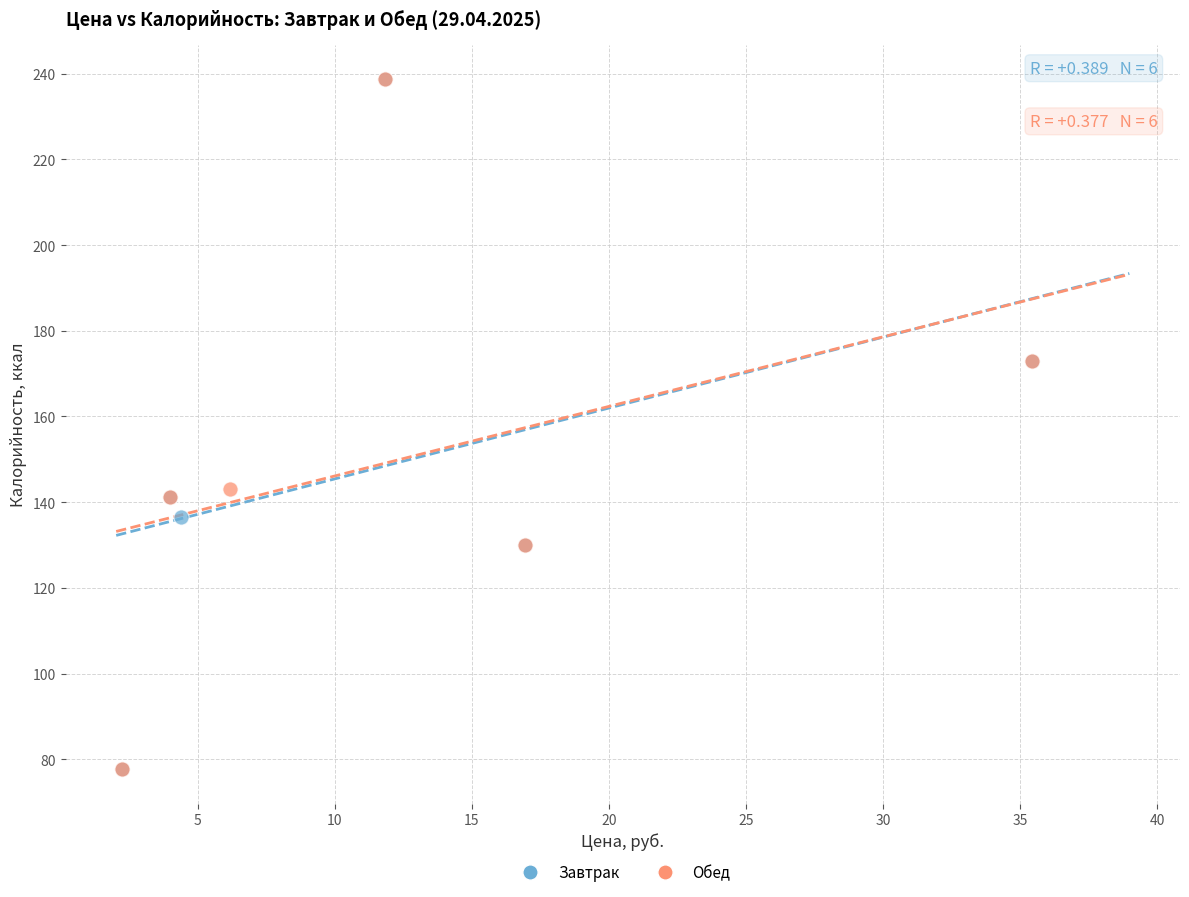

What are all the series names shown in the legend?

Завтрак, Обед